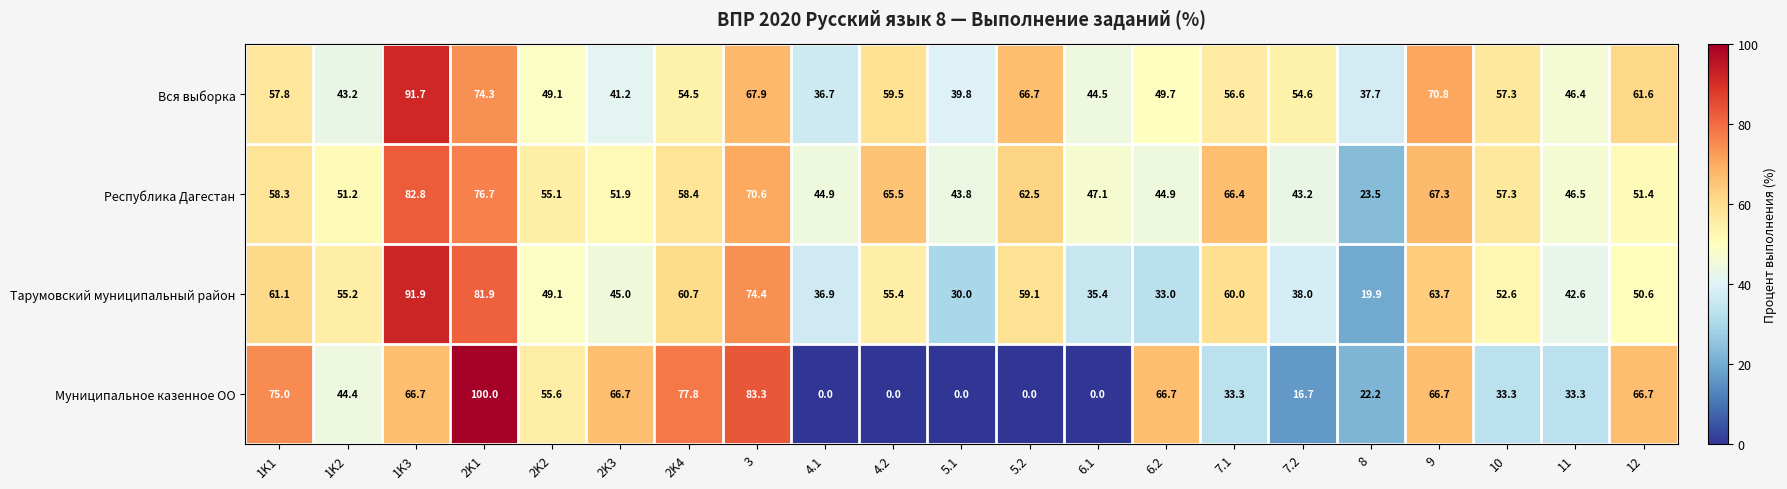

What is the maximum value shown in the chart?

100.0